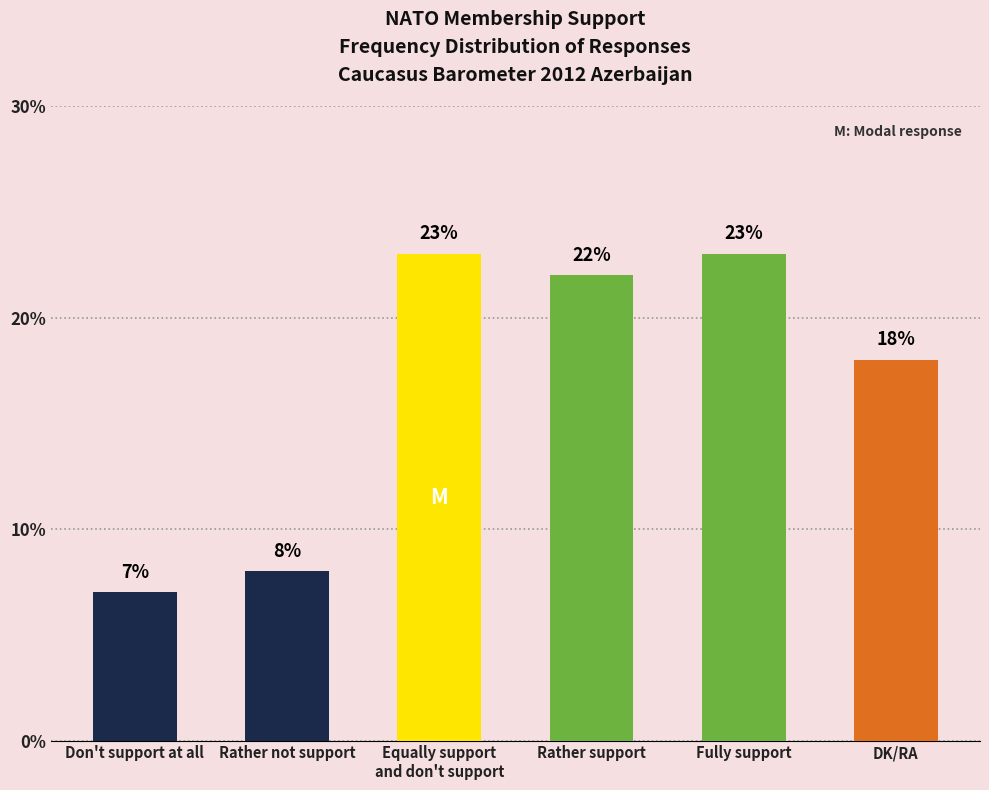

Read the value at Fully support.

23